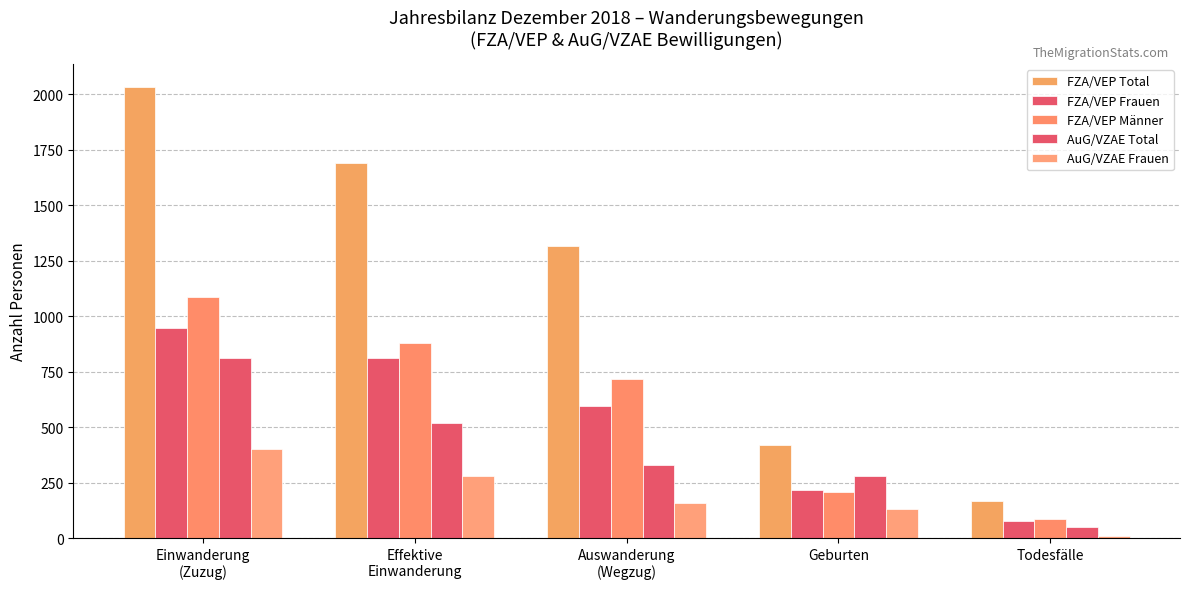

How many data points in AuG/VZAE Frauen are less than 158?

2